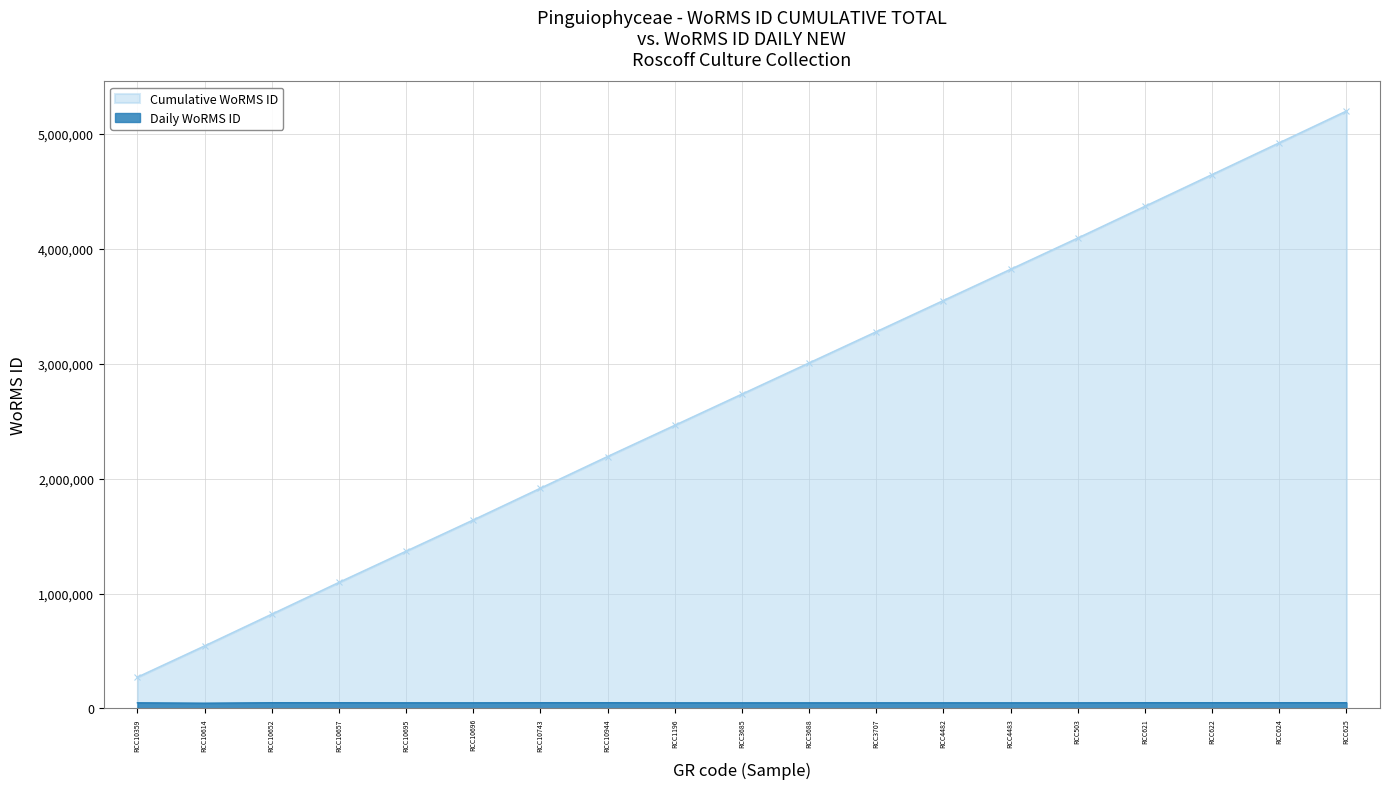

Is it true that the value at RCC10696 is 49158.0?

True